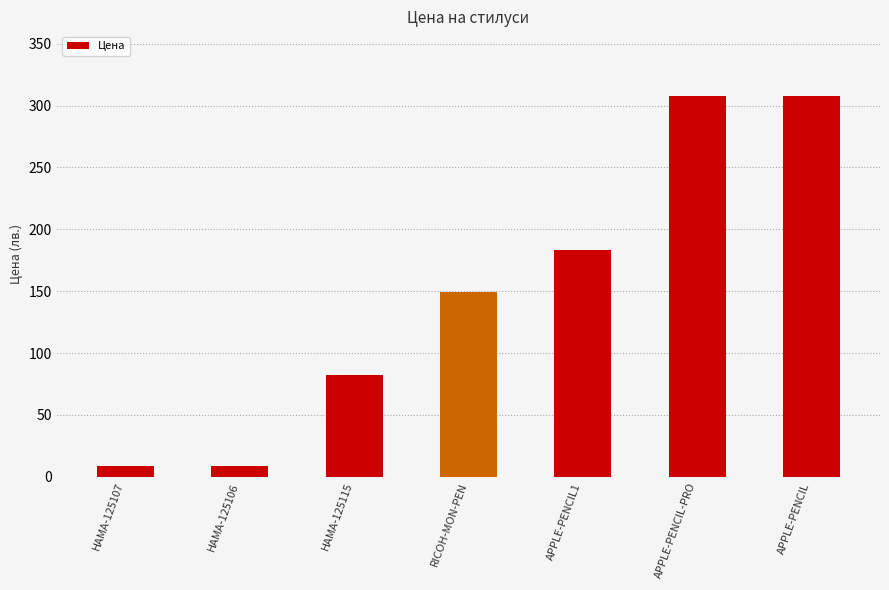

How many bars are there in total?

7